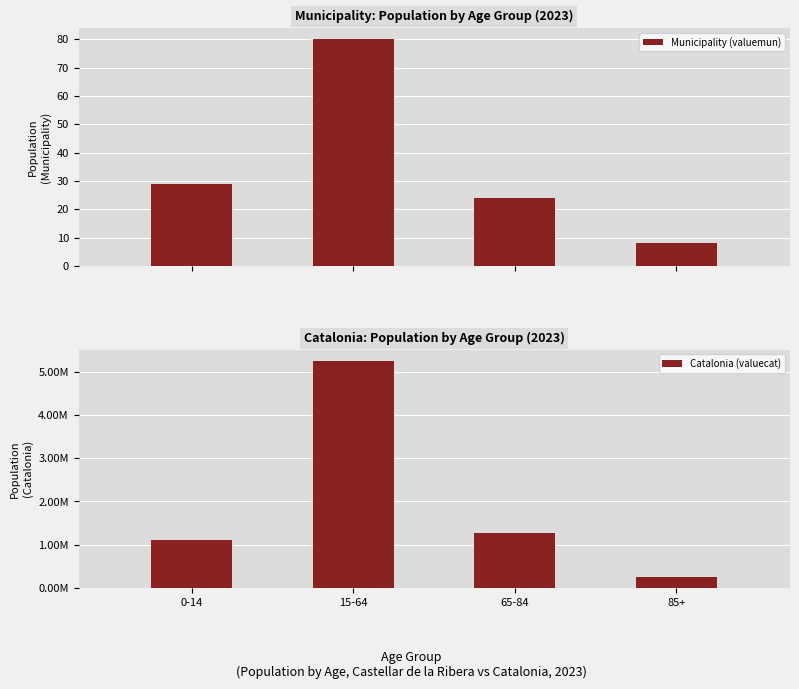

At which label does Municipality (valuemun) first exceed 29?

15-64